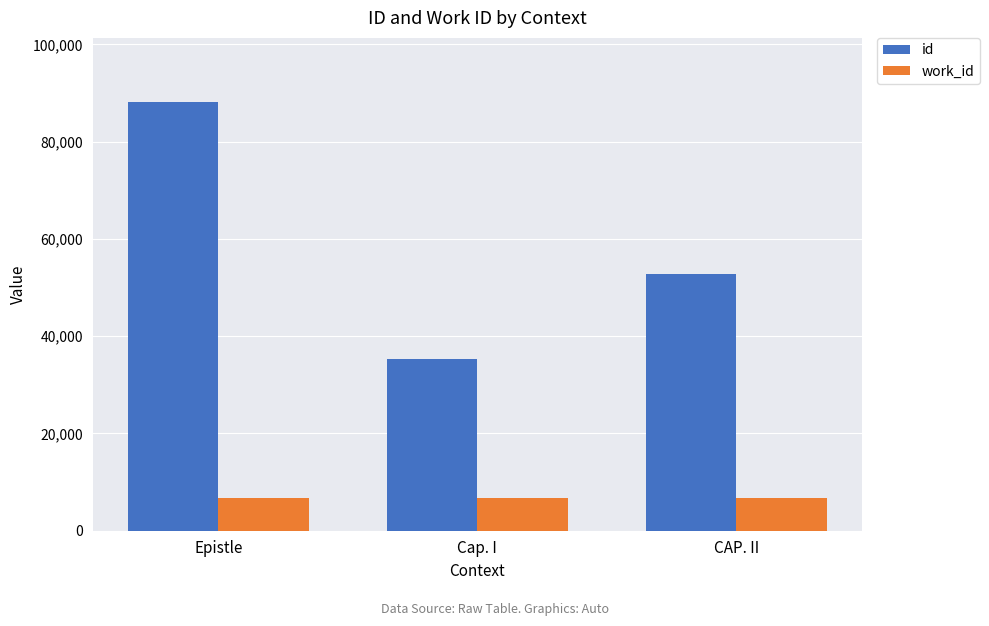

List the labels in order of id value, smallest first.

Cap. I, CAP. II, Epistle